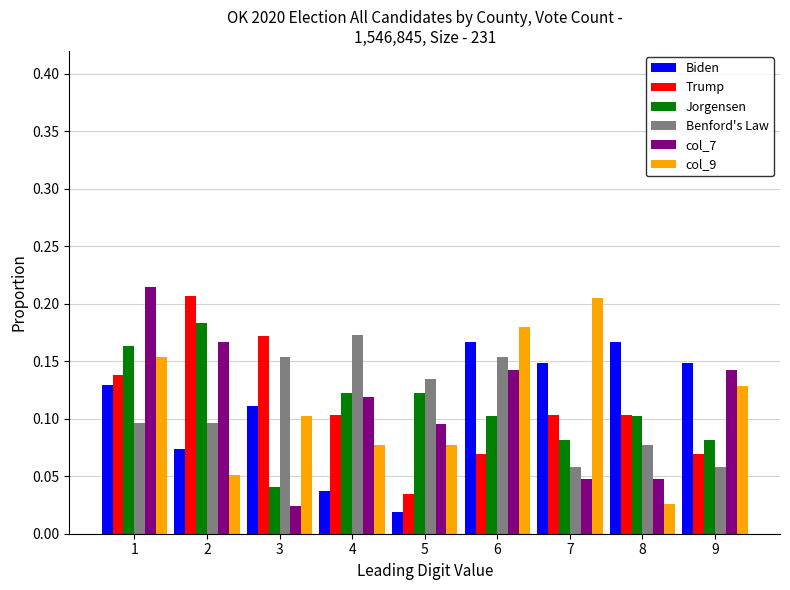

The value of Benford's Law at 9 is 0.1. True or false?

True